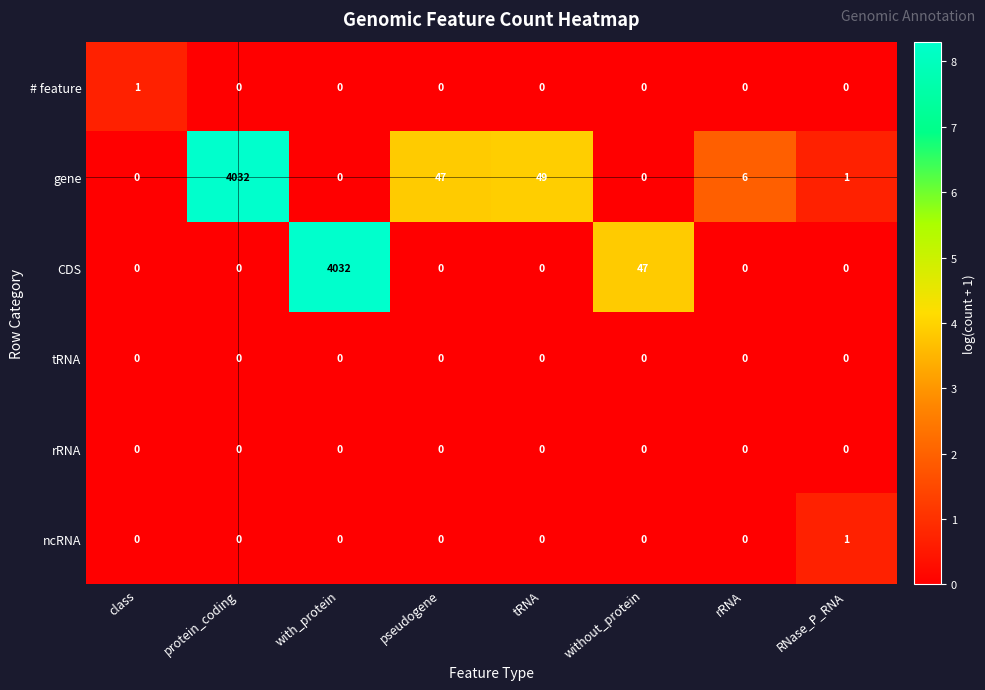

What is the spread (max minus min) of values at without_protein?

47